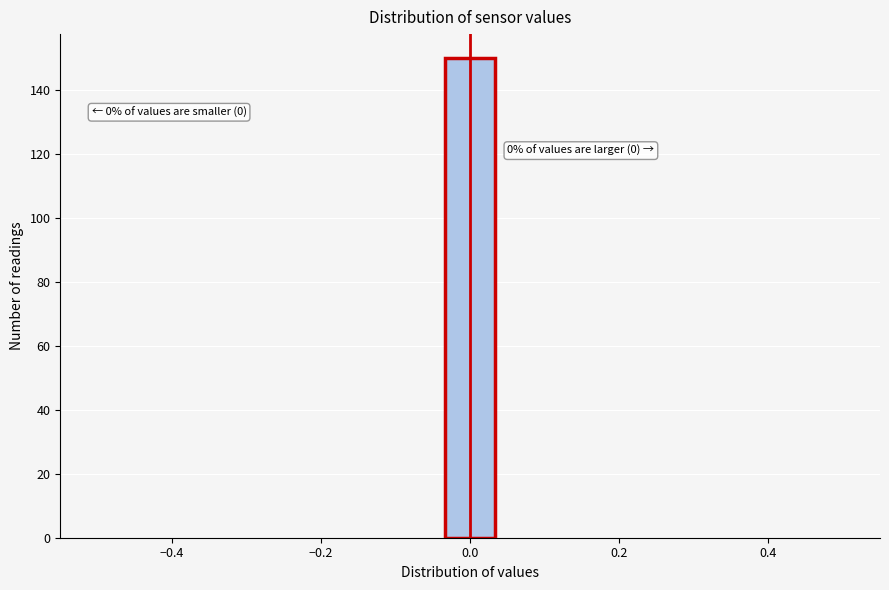

Around what value on the x-axis is the tallest bar? Give the approximate position of its centre, as read against the axis.

0.00